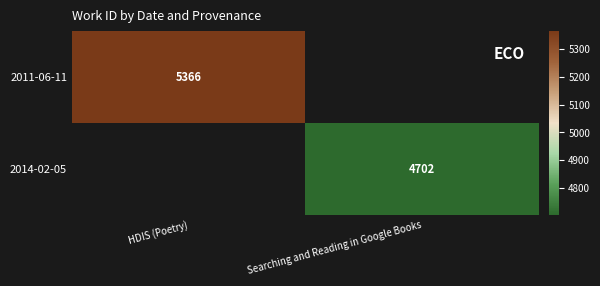

The value of 2011-06-11 at HDIS (Poetry) is 5366. True or false?

True